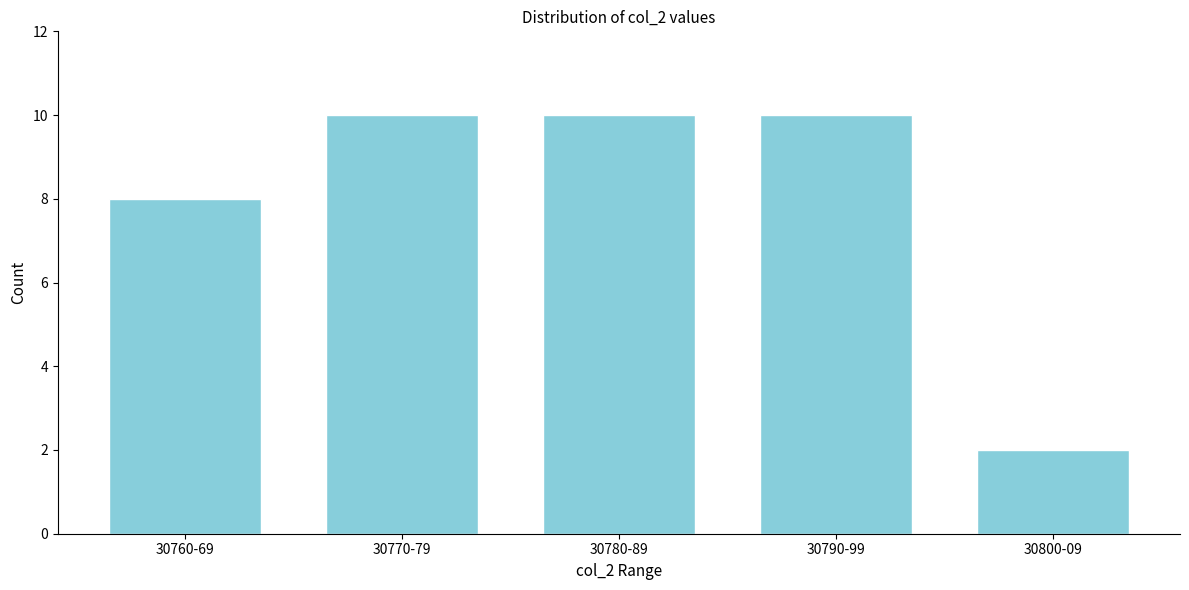

Reading right to left, what are all the values shown in this chart?

30800-09=2	30790-99=10	30780-89=10	30770-79=10	30760-69=8